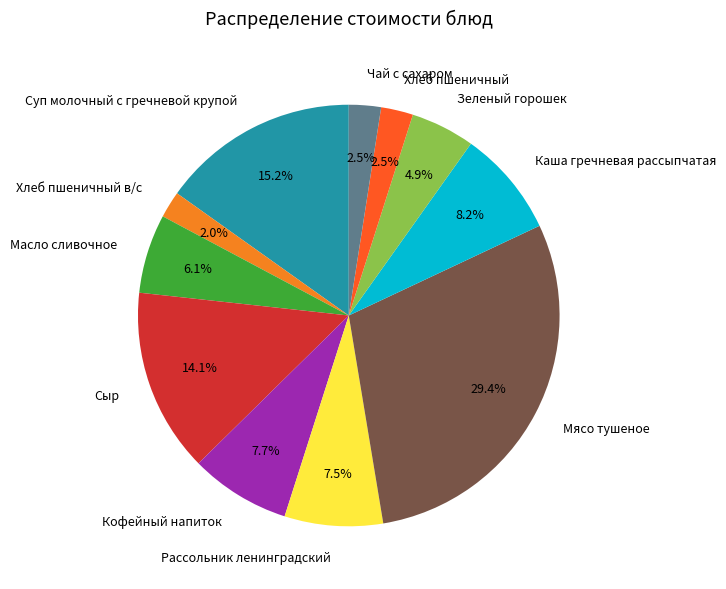

To the nearest percent, what is the average slice percentage?

9%